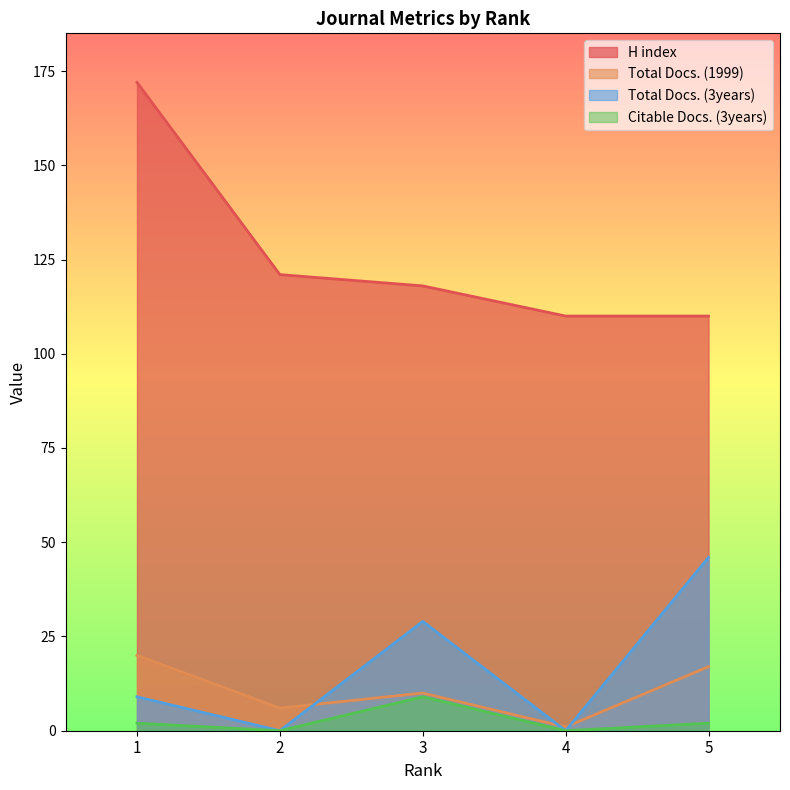

True or false: Citable Docs. (3years) has more than 2 points higher than both neighbors.

False